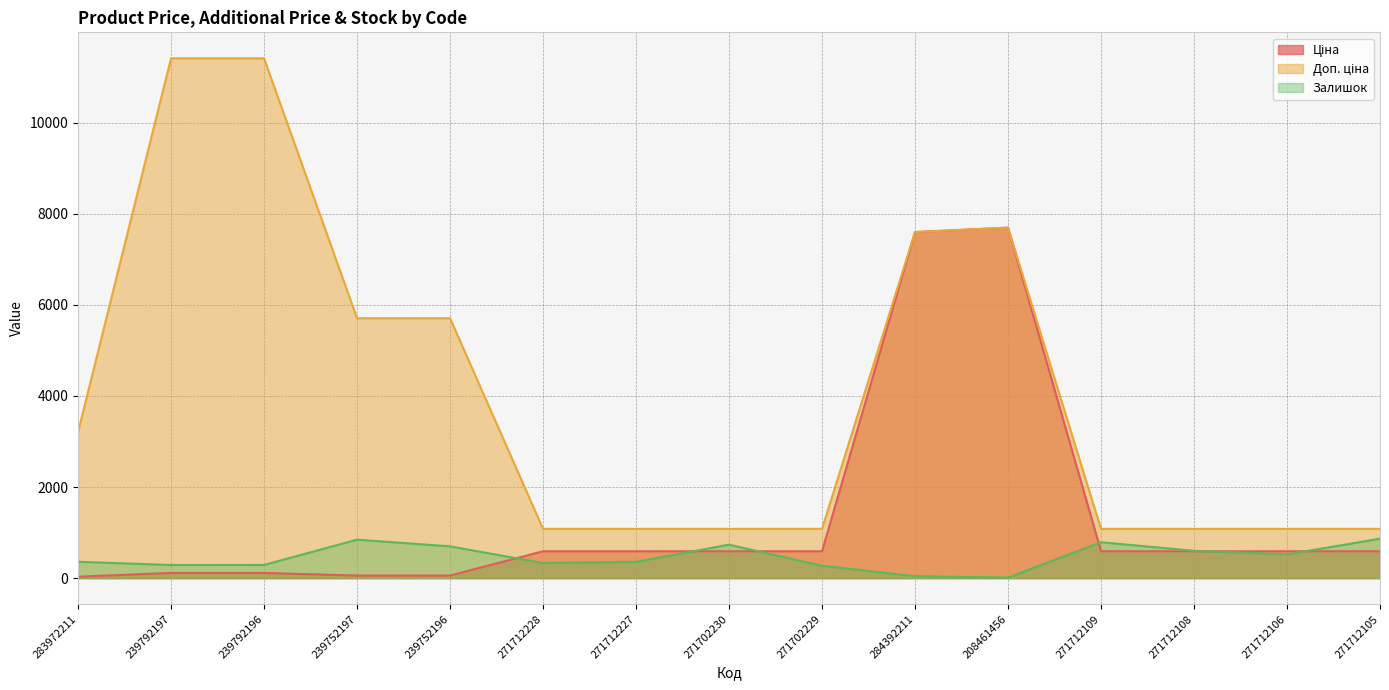

At how many categories does at least one series exceed 4600?

6